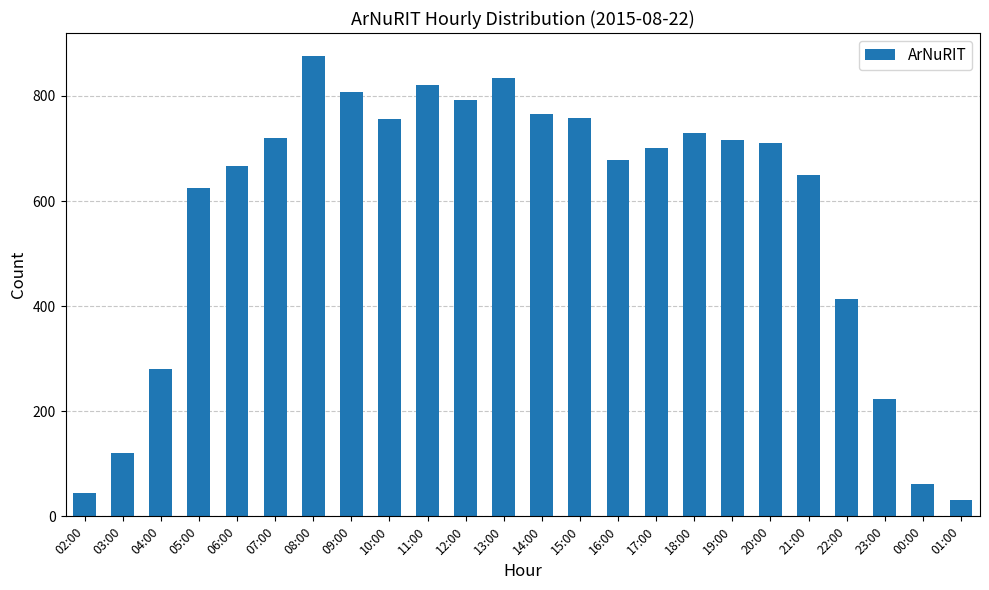

What is the greatest value displayed?

876